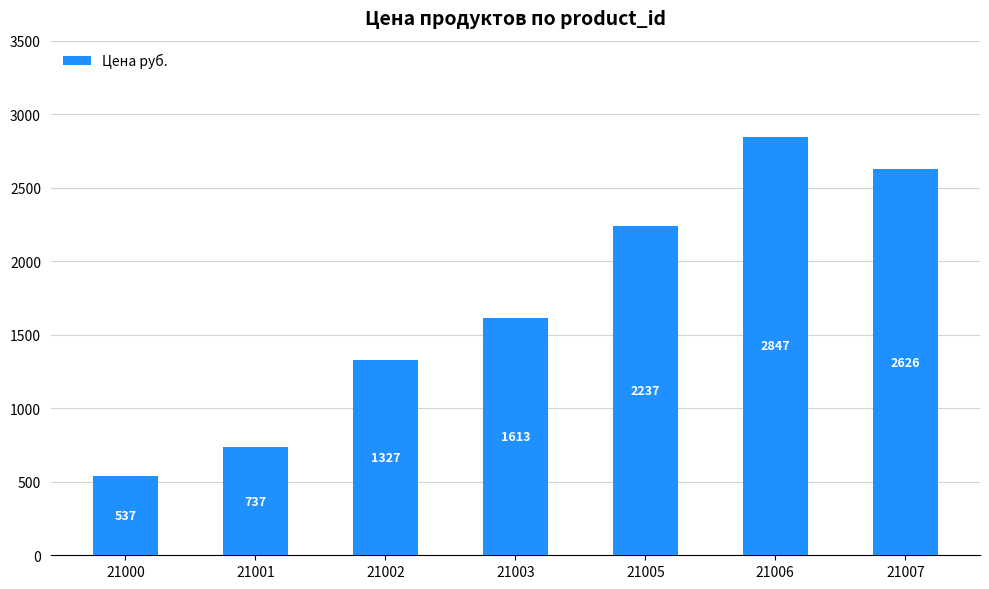

What is the change in value from 21000 to 21006?

+2310